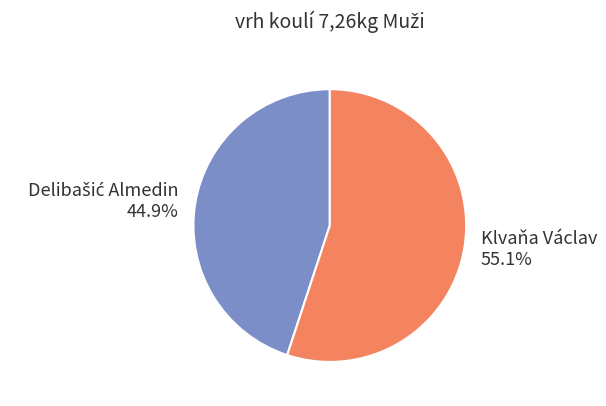

What portion of the pie excludes Klvaňa Václav?

44.9%